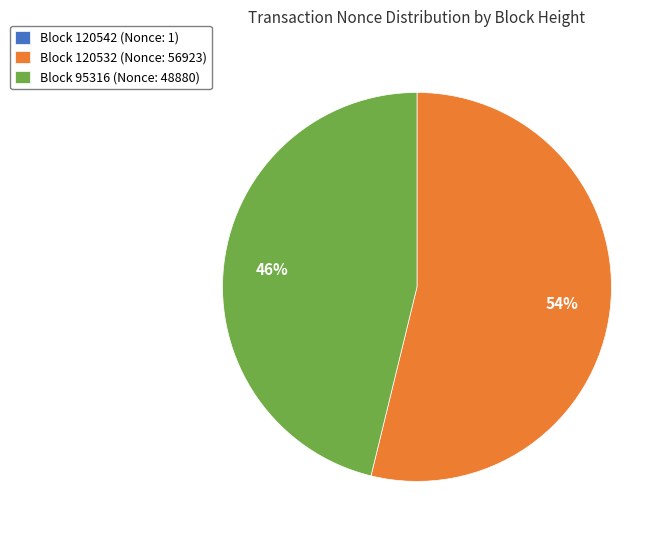

Is Block 95316 (Nonce: 48880) the majority of the pie?

No